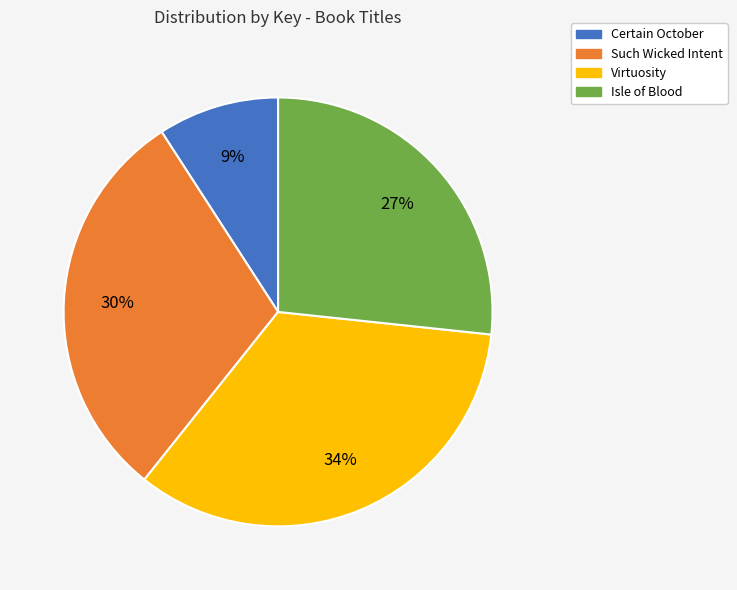

Does Virtuosity account for over 50% of the chart?

No